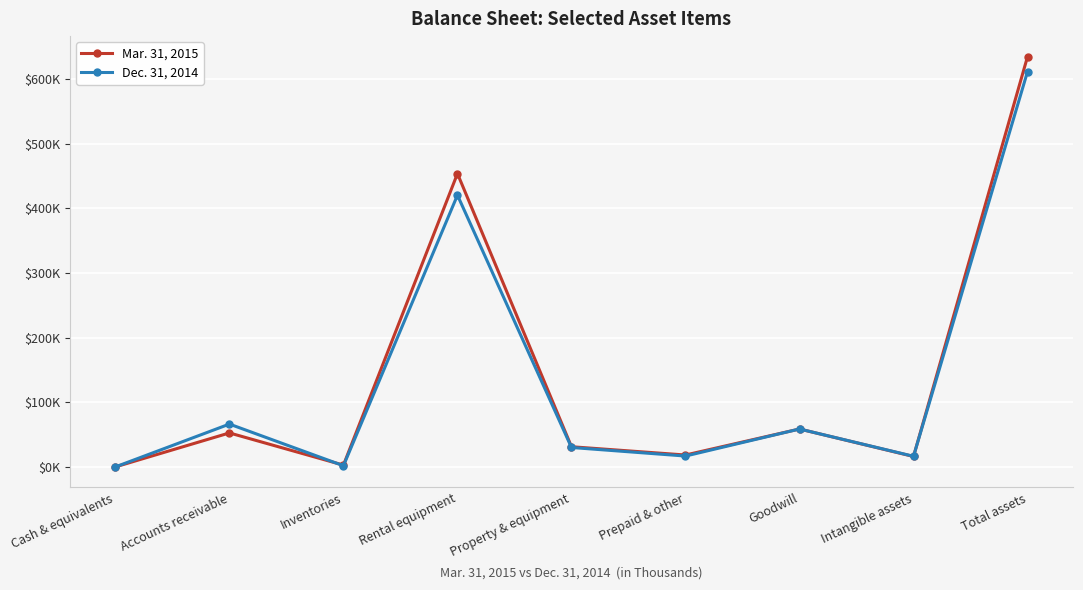

Reading right to left, transcribe all the data shown in this chart.

Mar. 31, 2015: 634422	16279	58765	18549	31370	453587	2939	52711	222
Dec. 31, 2014: 611366	16600	58765	16959	30210	420245	2005	66375	207